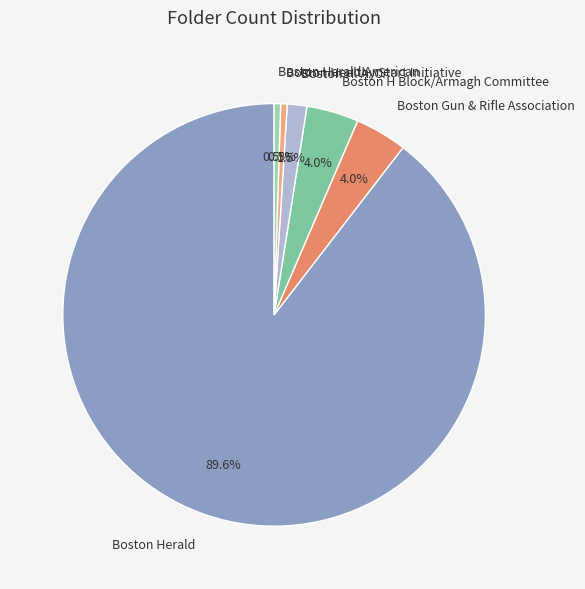

To the nearest percent, what is the difference between the largest and smallest slice percentages?

89%